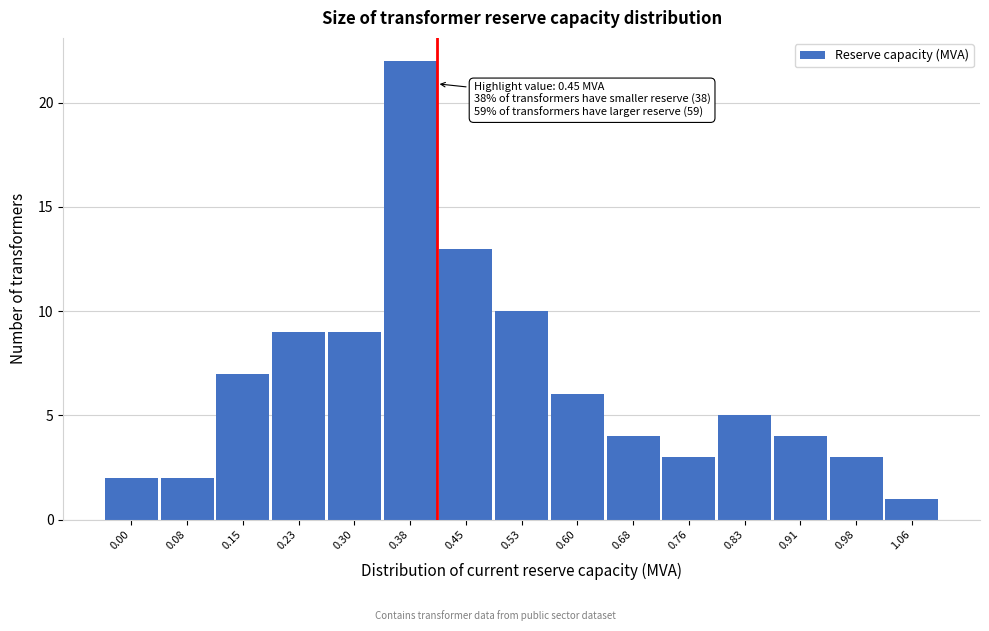

Reading right to left, transcribe all the data shown in this chart.

1	3	4	5	3	4	6	10	13	22	9	9	7	2	2